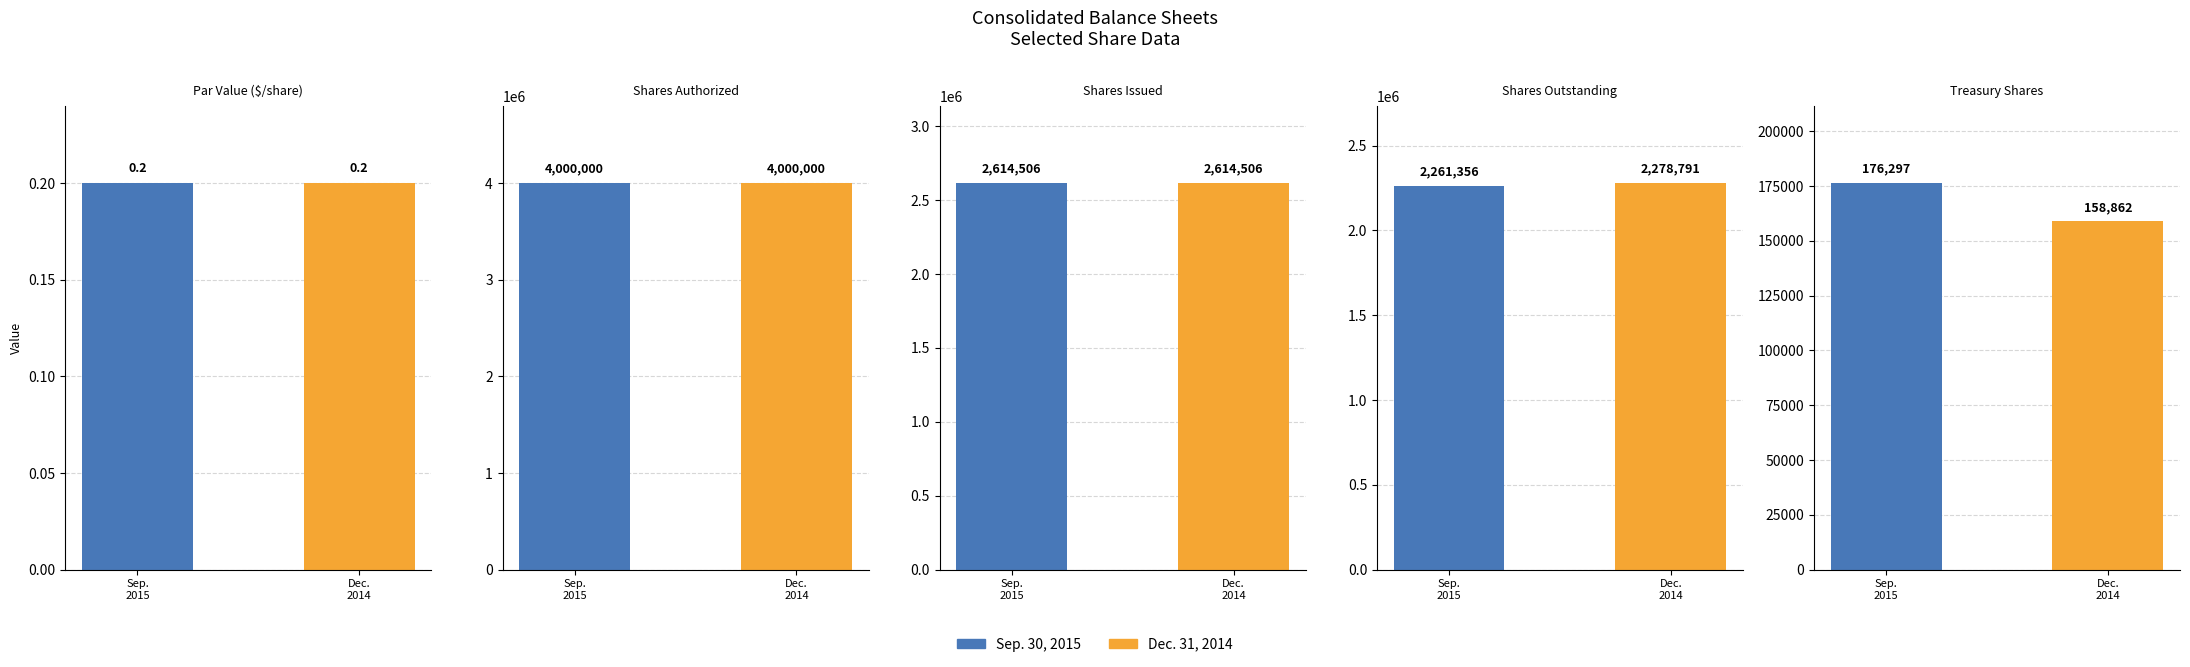

Which has a higher value, Dec.
2014 or Sep.
2015?

Dec.
2014